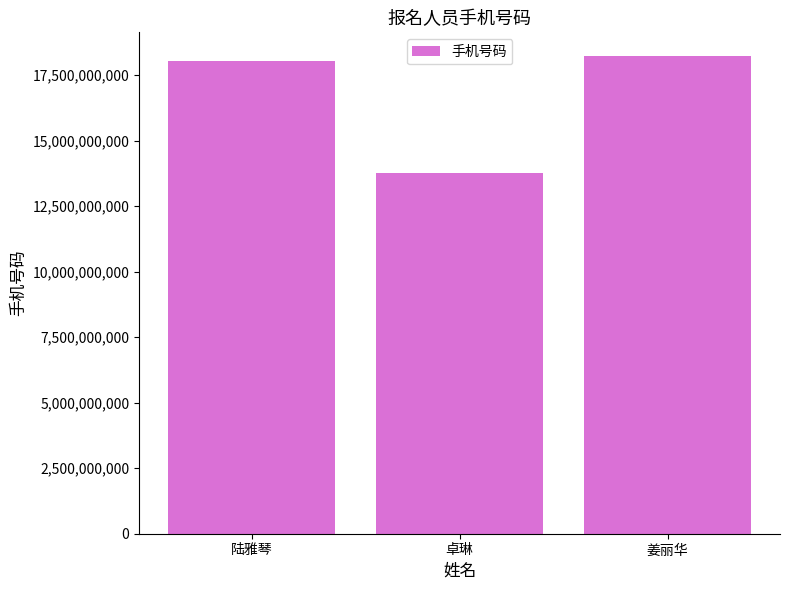

List the labels in order of value, largest first.

姜丽华, 陆雅琴, 卓琳